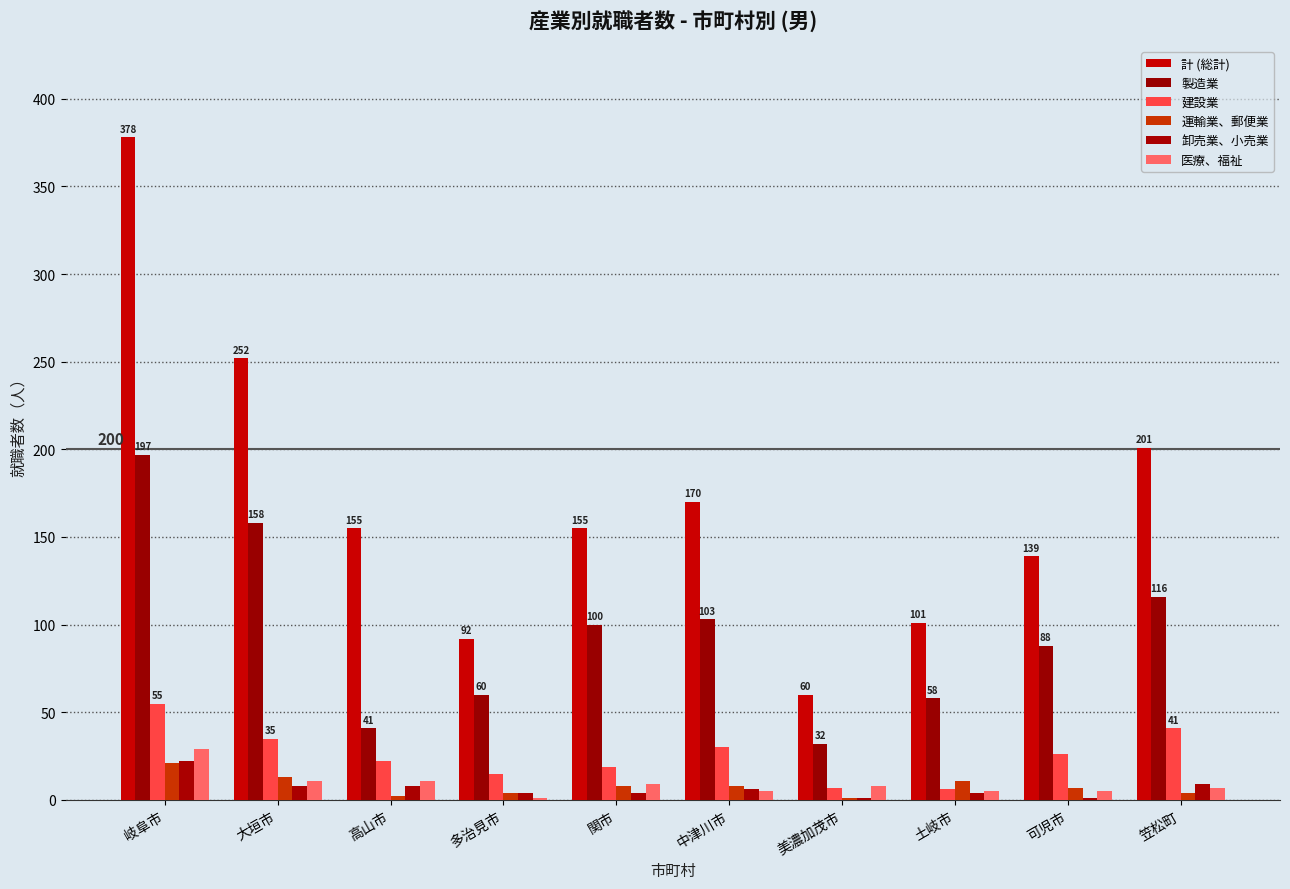

At which label does 計 (総計) first exceed 155?

岐阜市